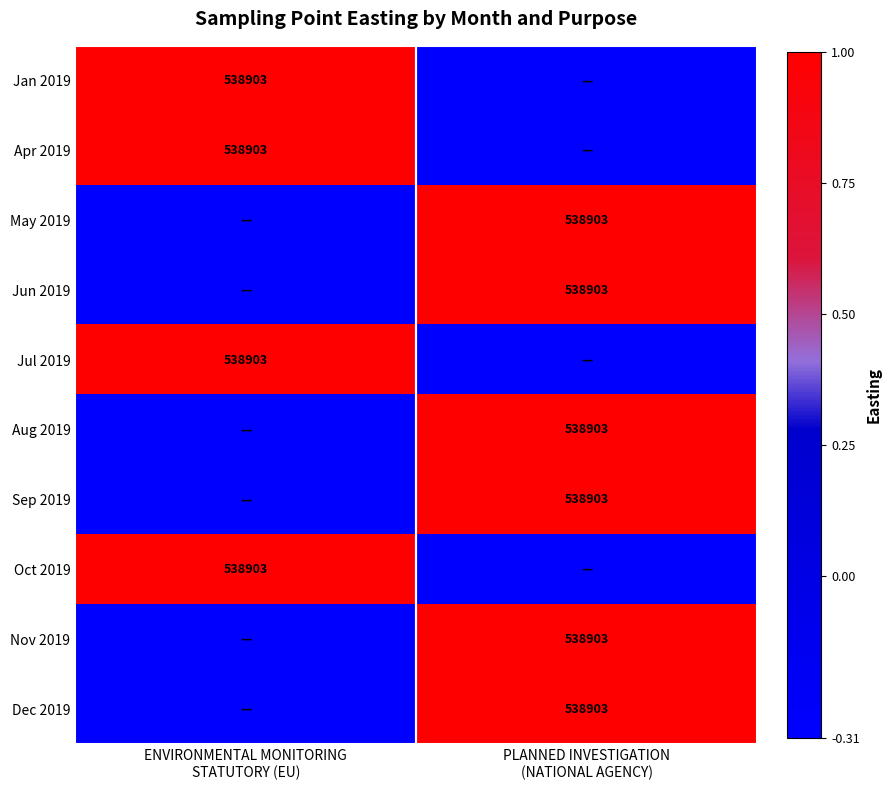

The Jan 2019 series shows 1.7 at ENVIRONMENTAL MONITORING STATUTORY (EU). True or false?

False